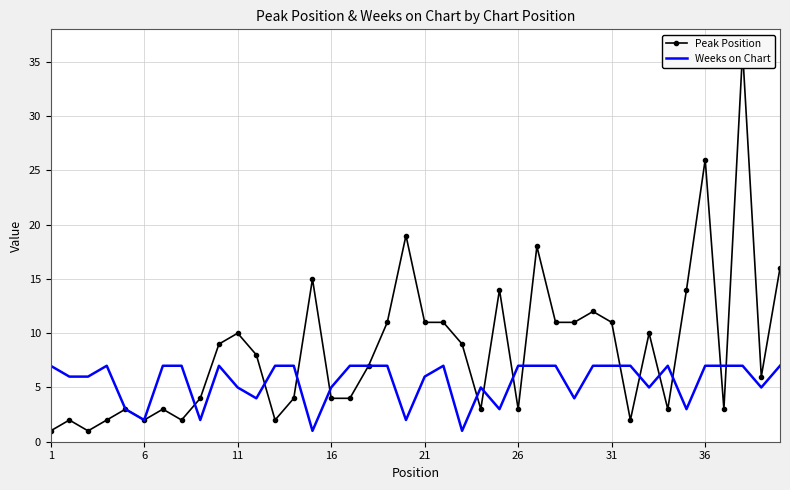

What is the average value of the Weeks on Chart series?

6